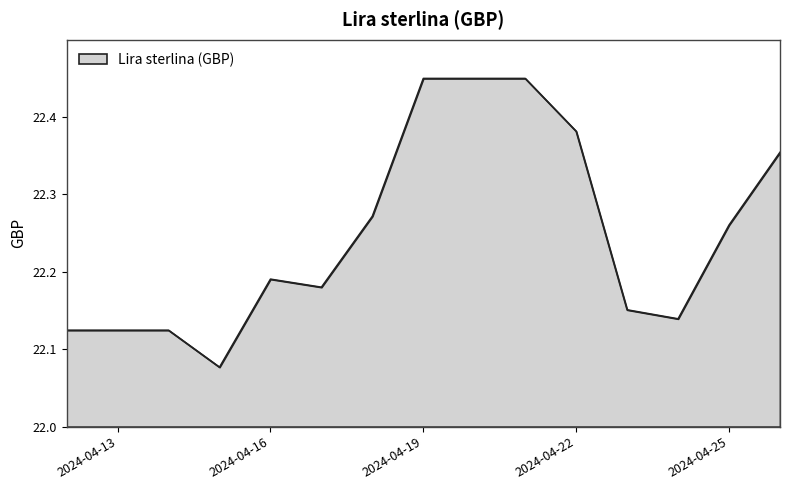

What is the difference between the maximum and minimum values?

0.4